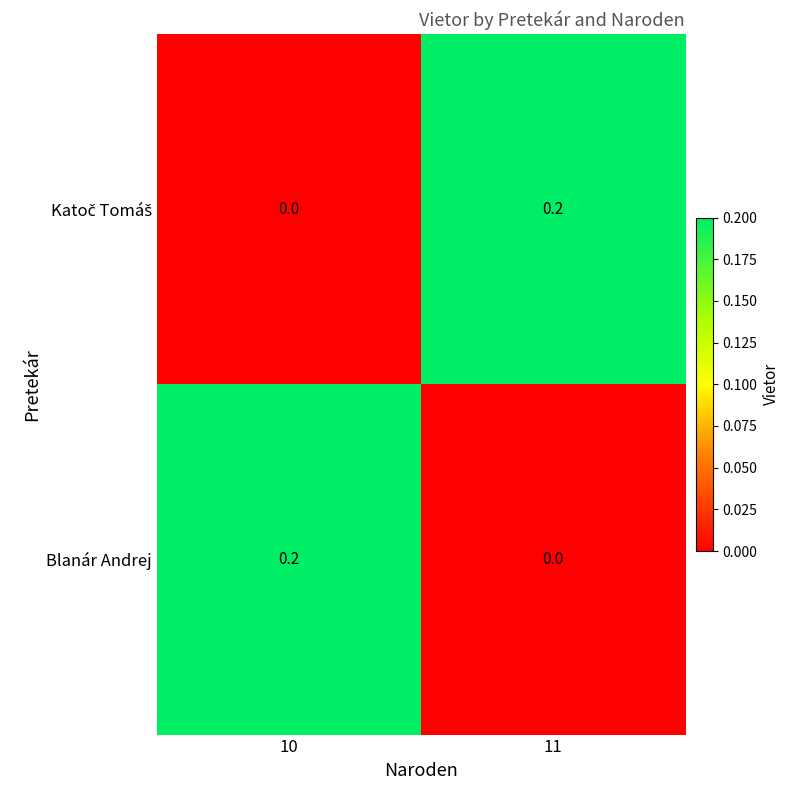

The value of Blanár Andrej at 11 is 0.1. True or false?

False